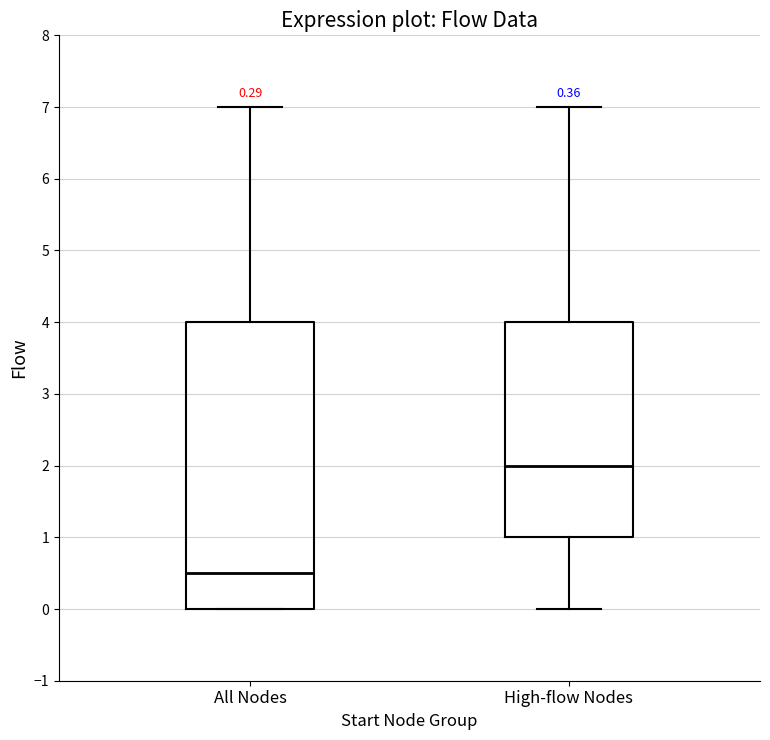

Which box's median line is the lowest?

All Nodes